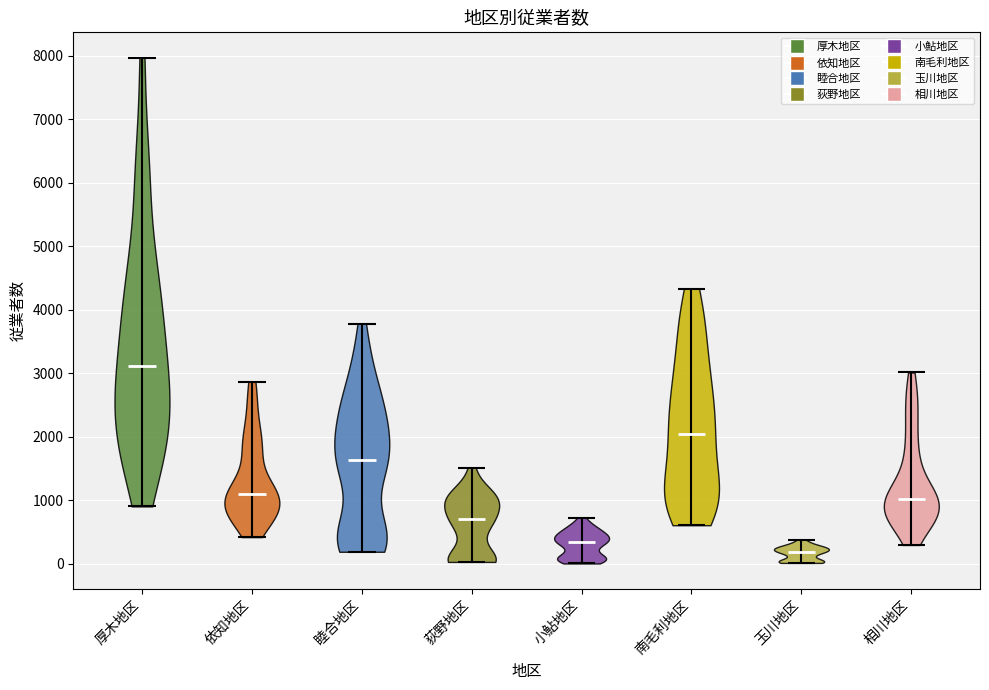

Reading left to right, read every violin against the y-axis: where its median line is, and the lowest and highest points it reaches. The values are not printed on the chart, so give them approximately, as read against the axis.

厚木地区: median line 3100, lowest point 900, highest point 8000
依知地区: median line 1100, lowest point 400, highest point 2900
睦合地区: median line 1600, lowest point 200, highest point 3800
荻野地区: median line 700, lowest point 0, highest point 1500
小鮎地区: median line 300, lowest point 0, highest point 700
南毛利地区: median line 2000, lowest point 600, highest point 4300
玉川地区: median line 200, lowest point 0, highest point 400
相川地区: median line 1000, lowest point 300, highest point 3000